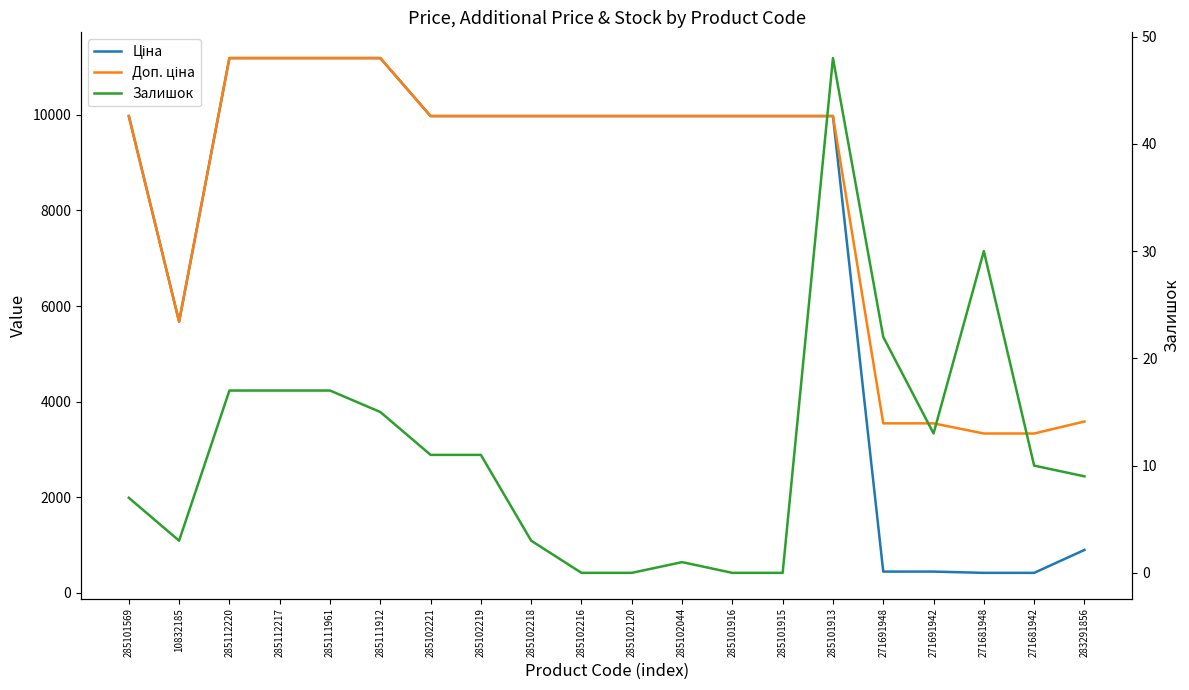

What is the sum of all Залишок values?

234.0